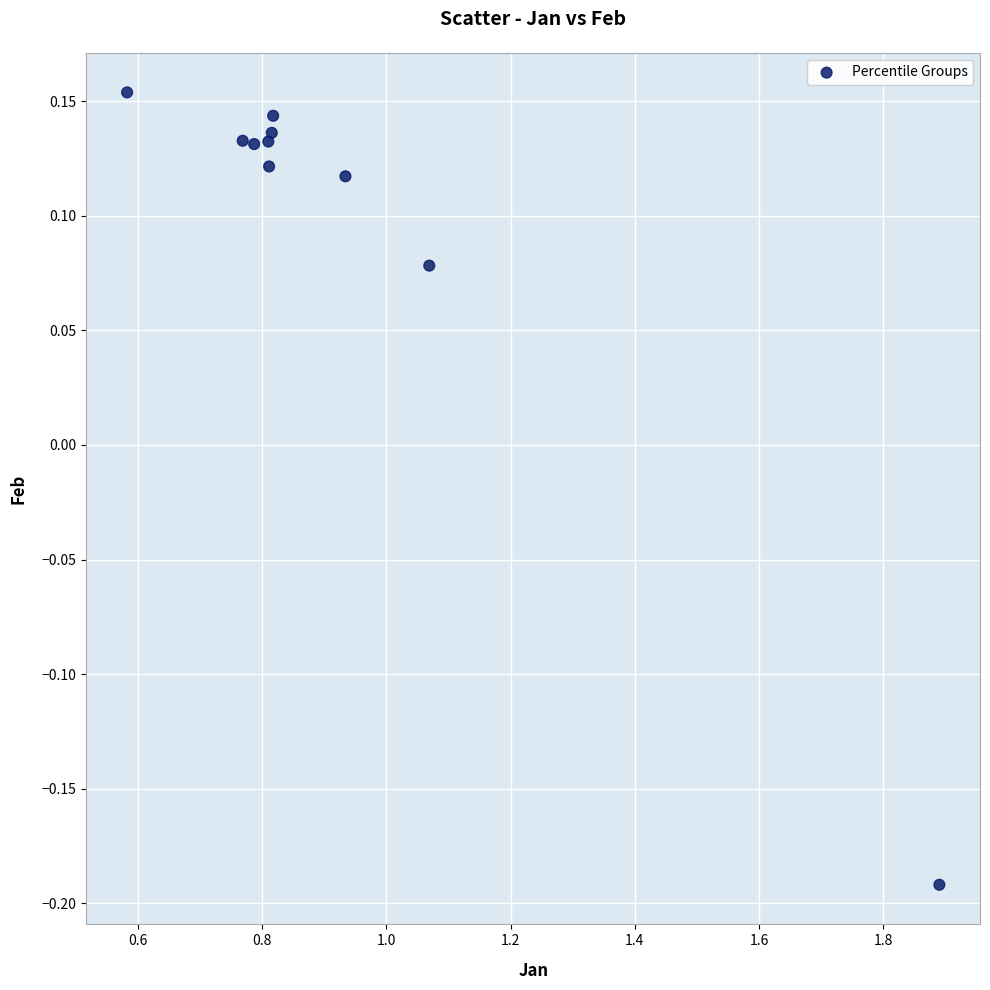

What is the average X value?

0.9